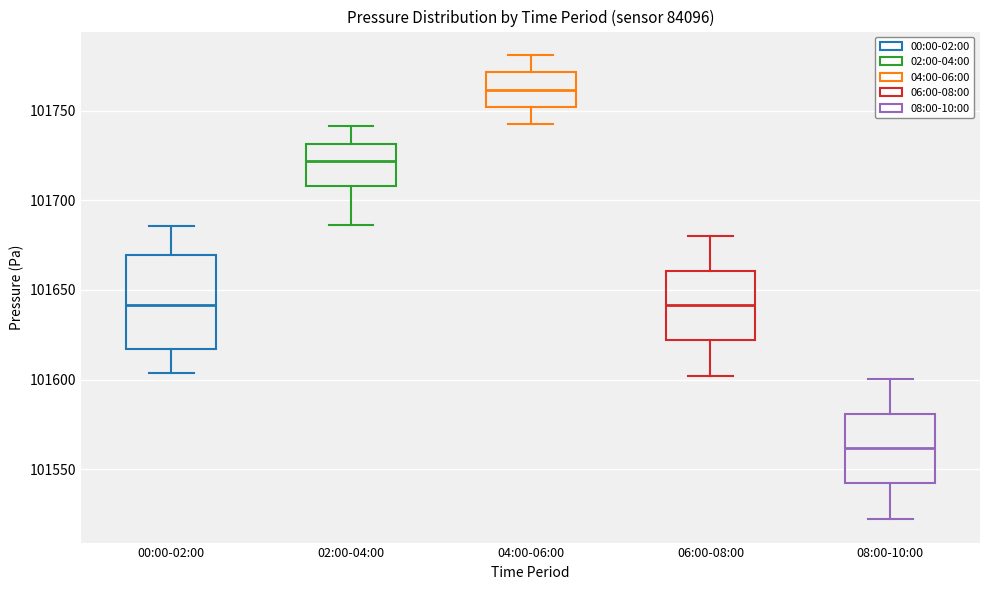

Where does the upper whisker of the box for 08:00-10:00 end on the y-axis? The values are not printed on the chart, so give them approximately, as read against the axis.

101600